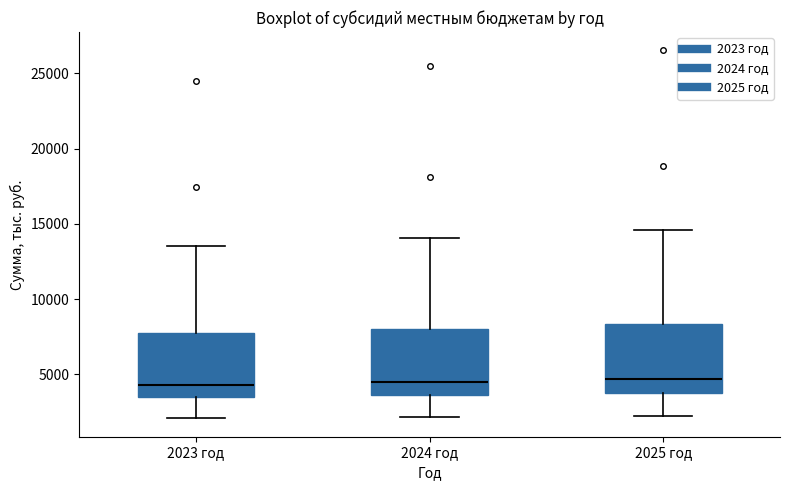

Reading left to right, read every box against the y-axis: the position of its median line, the range the box covers, and the ends of its whiskers. The values are not printed on the chart, so give them approximately, as read against the axis.

2023 год: median 4500, box 3500 to 7500, whiskers 2000 to 13500
2024 год: median 4500, box 3500 to 8000, whiskers 2000 to 14000
2025 год: median 4500, box 4000 to 8500, whiskers 2500 to 14500